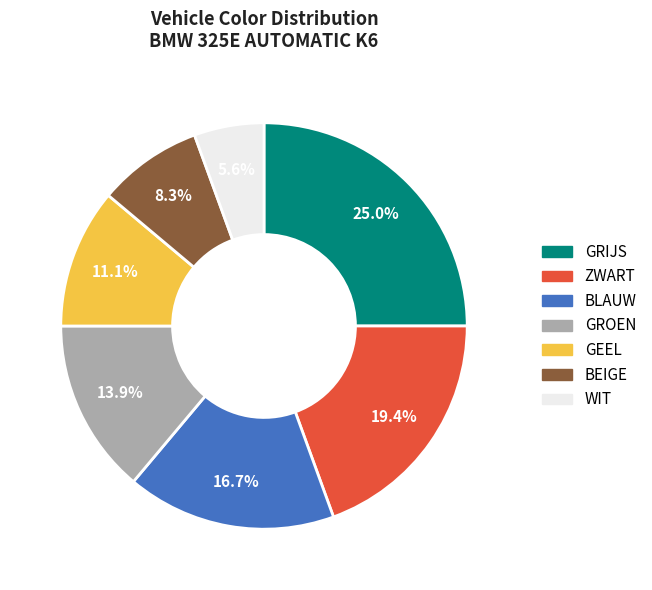

Which slice is the largest?

GRIJS